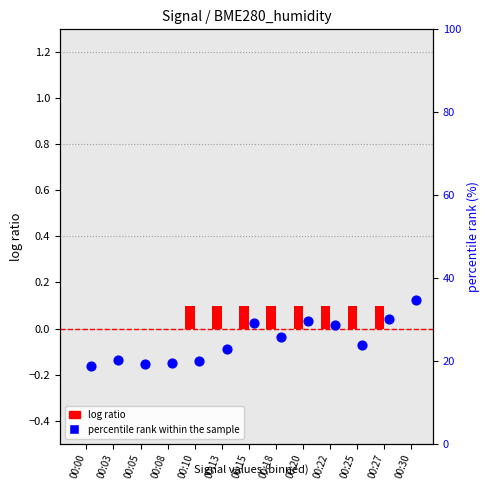

Is the value of log ratio at 00:22 greater than the value of percentile rank within the sample at 00:13?

No